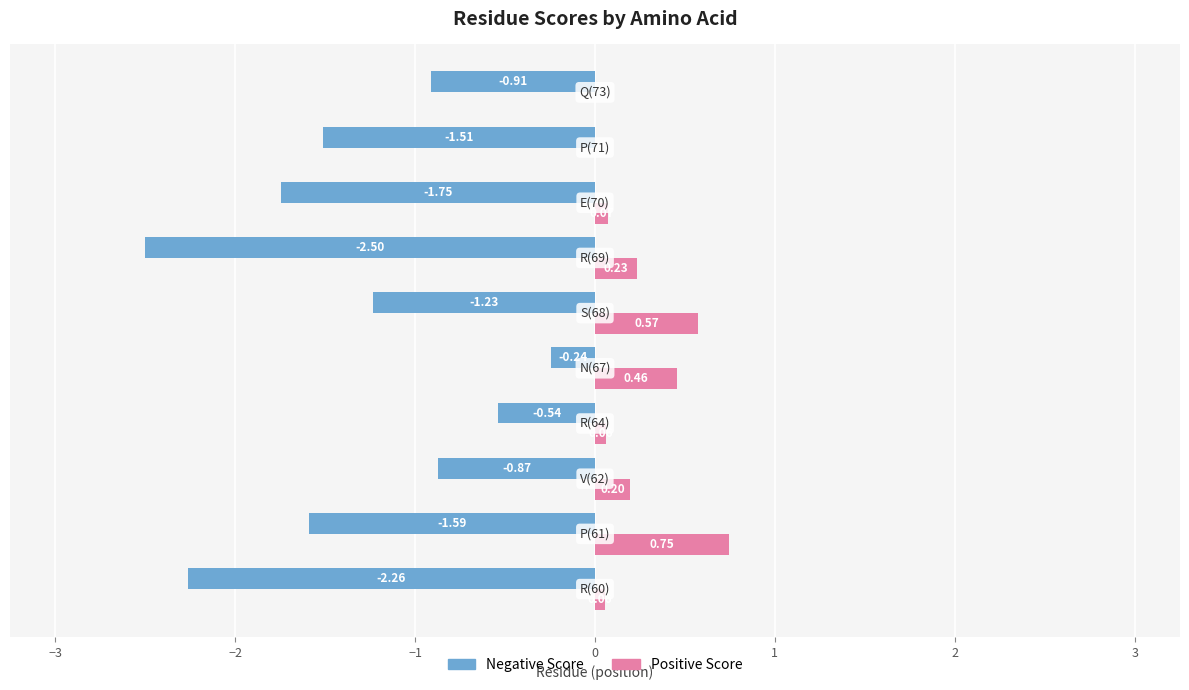

Which series has the largest total across all categories?

Positive Score